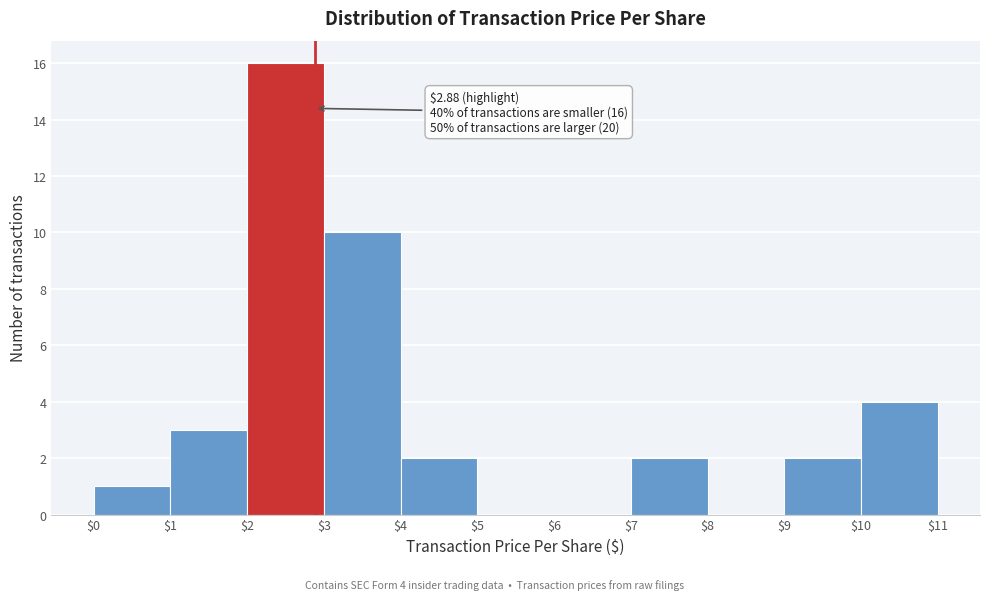

Which range on the x-axis has the tallest bar?

$2 to $3